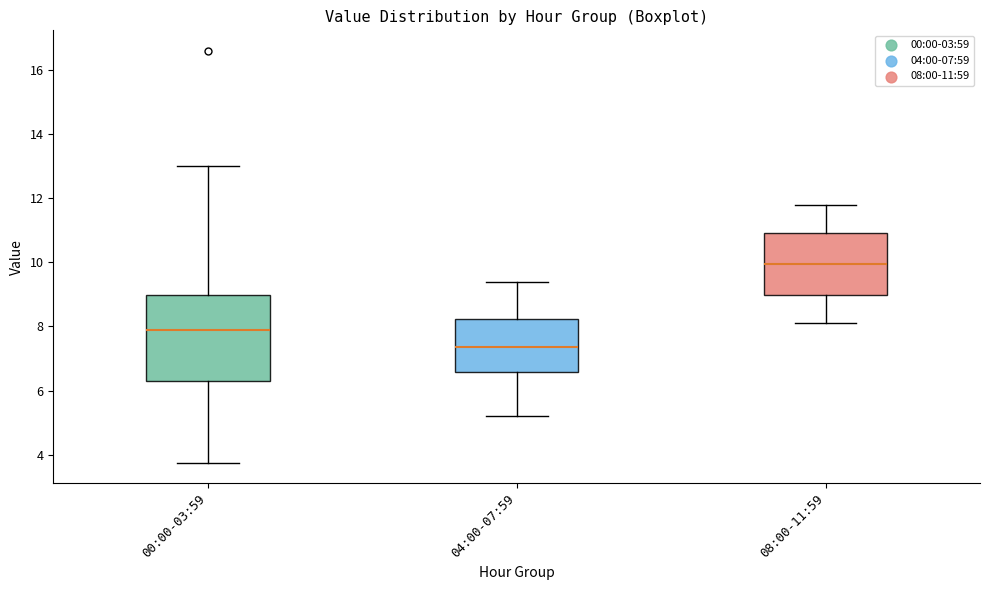

Which box has the highest median line?

08:00-11:59